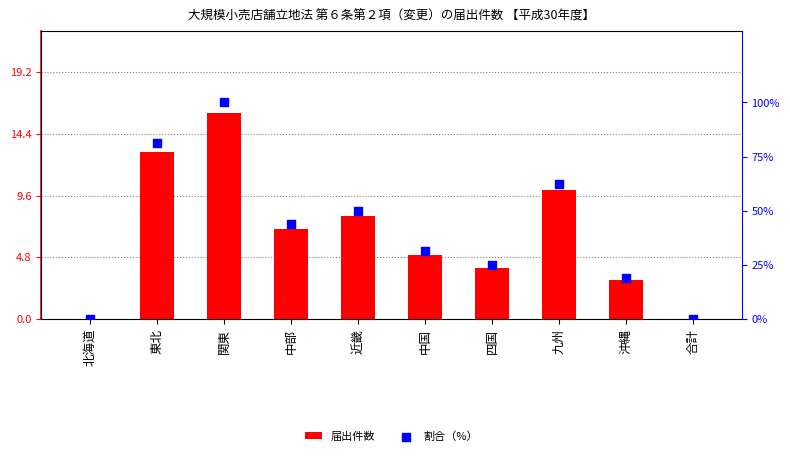

Which series has the widest spread of Y values?

割合（%）